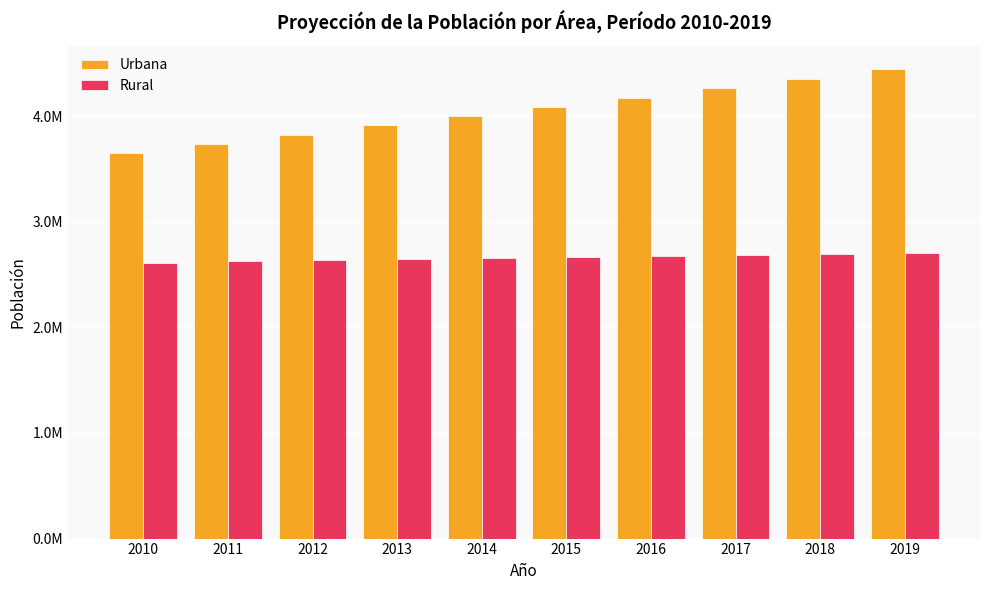

What is the greatest value displayed?

4444274.3